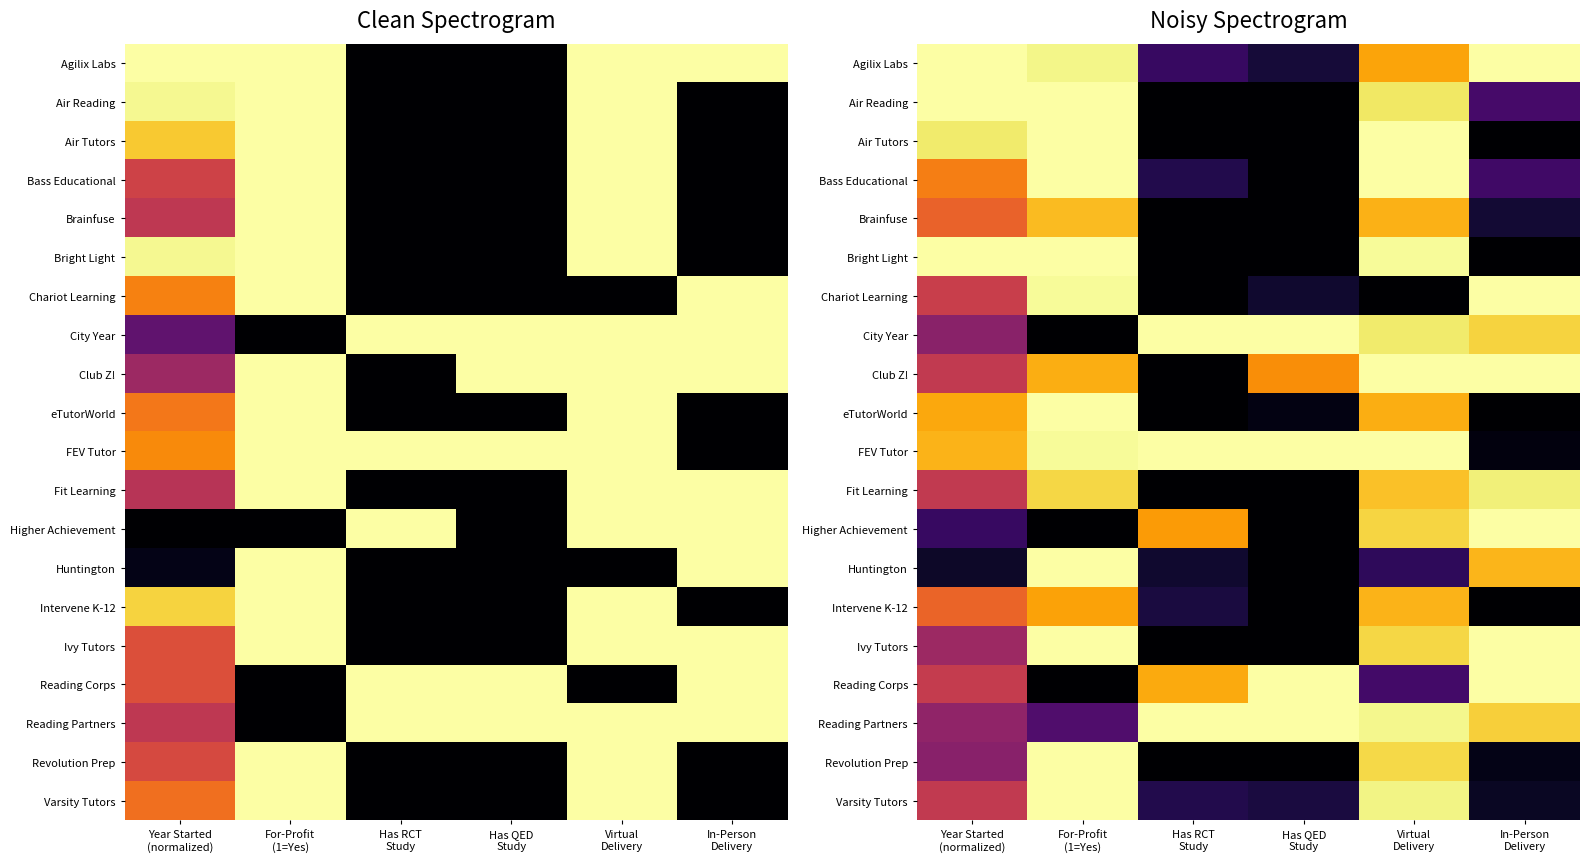

What is the total value across all series at Has RCT
Study?

5.2